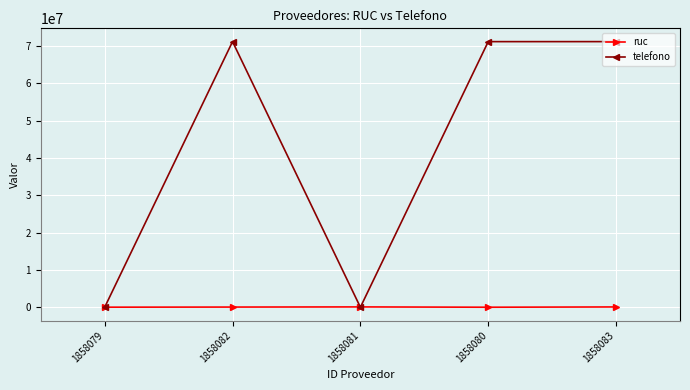

At which category does telefono reach its first local peak?

1858082